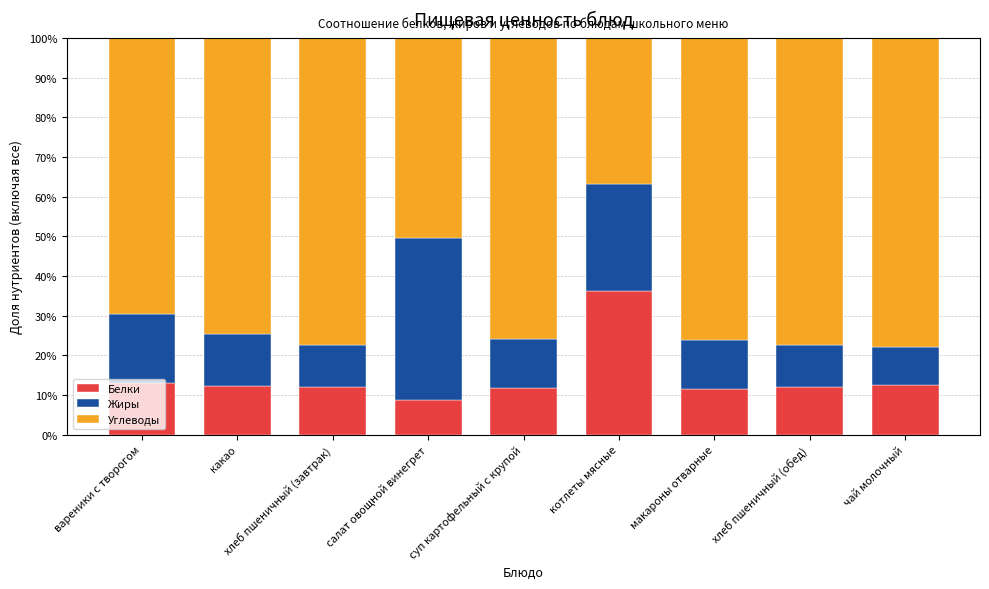

The Белки series shows 18.0 at какао. True or false?

False